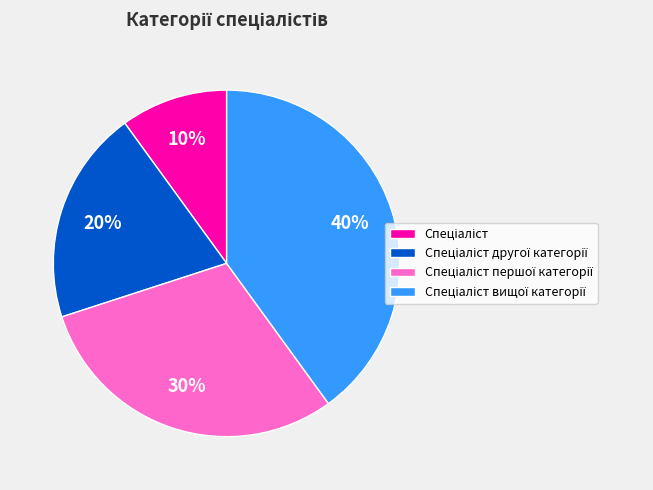

How many slices are in this pie chart?

4